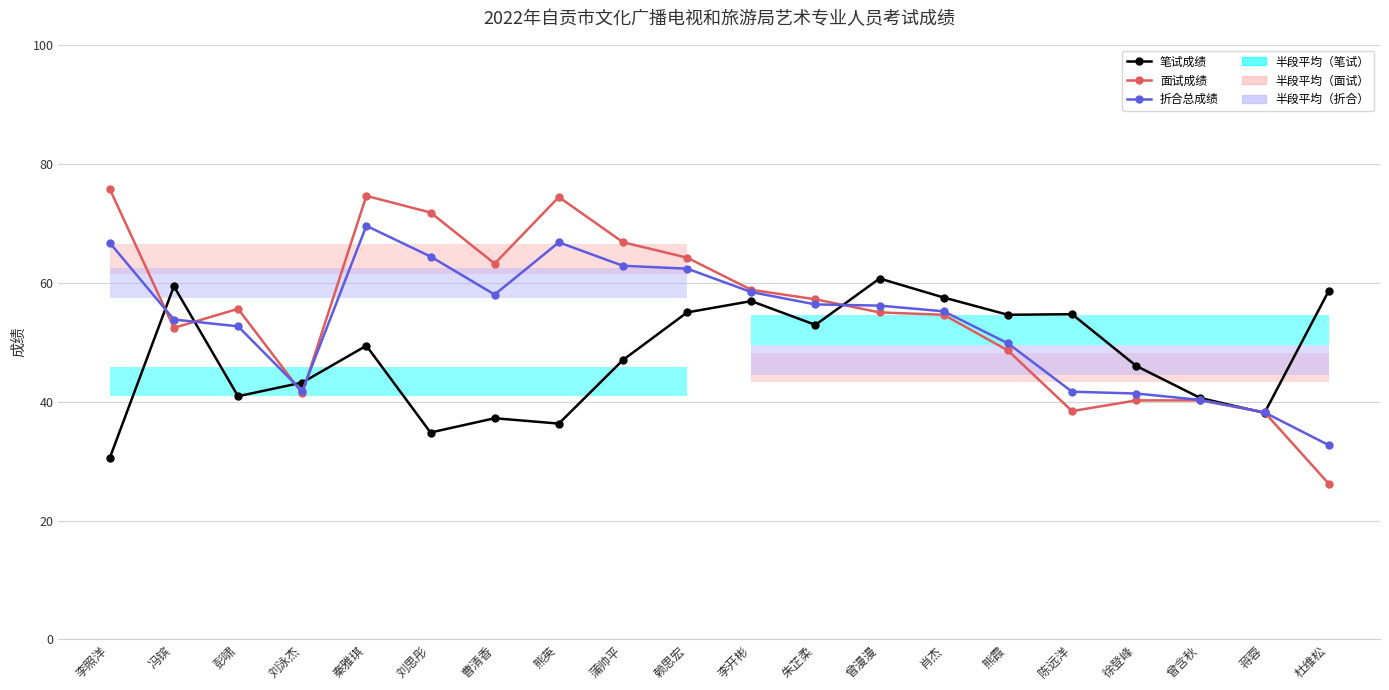

What is the label of the 1st point from the right?

杜维松